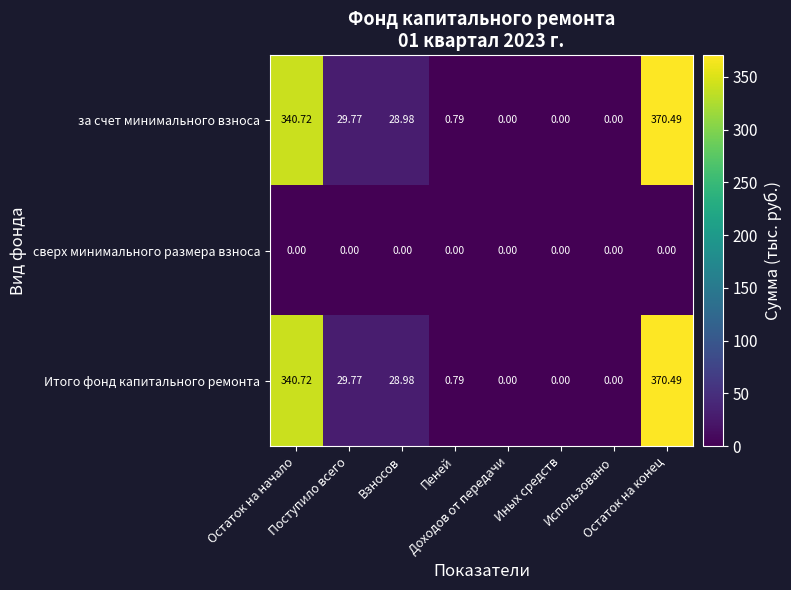

Which series has the widest spread of values?

за счет минимального взноса